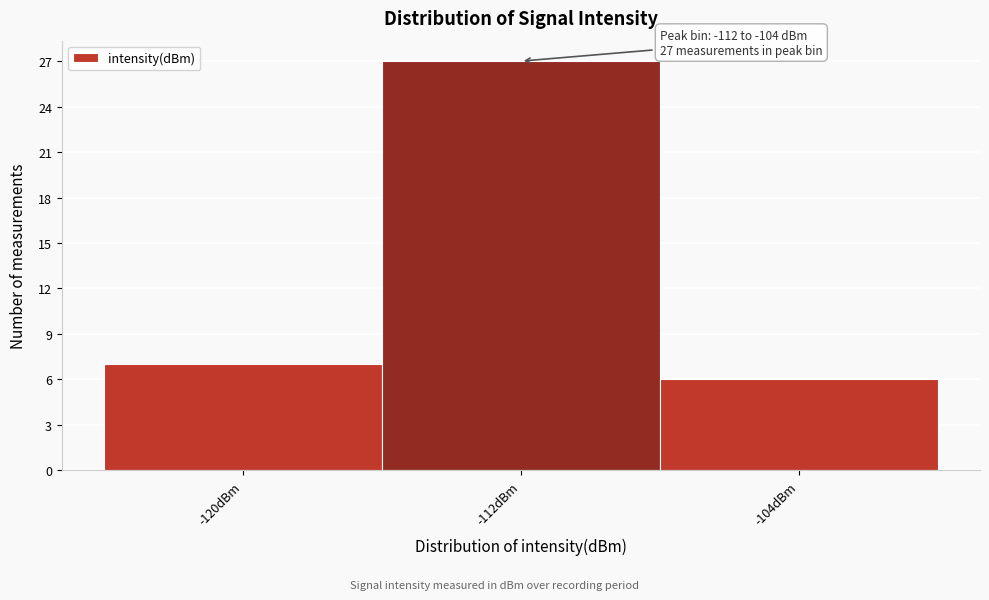

Reading left to right, extract all data points from this chart.

7	27	6